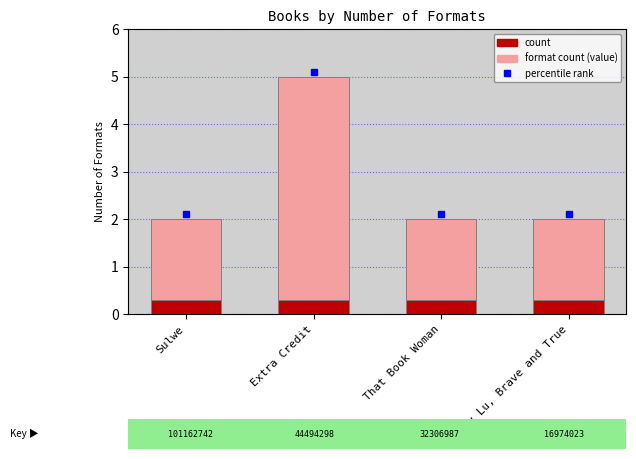

What is the minimum value shown in the chart?

2